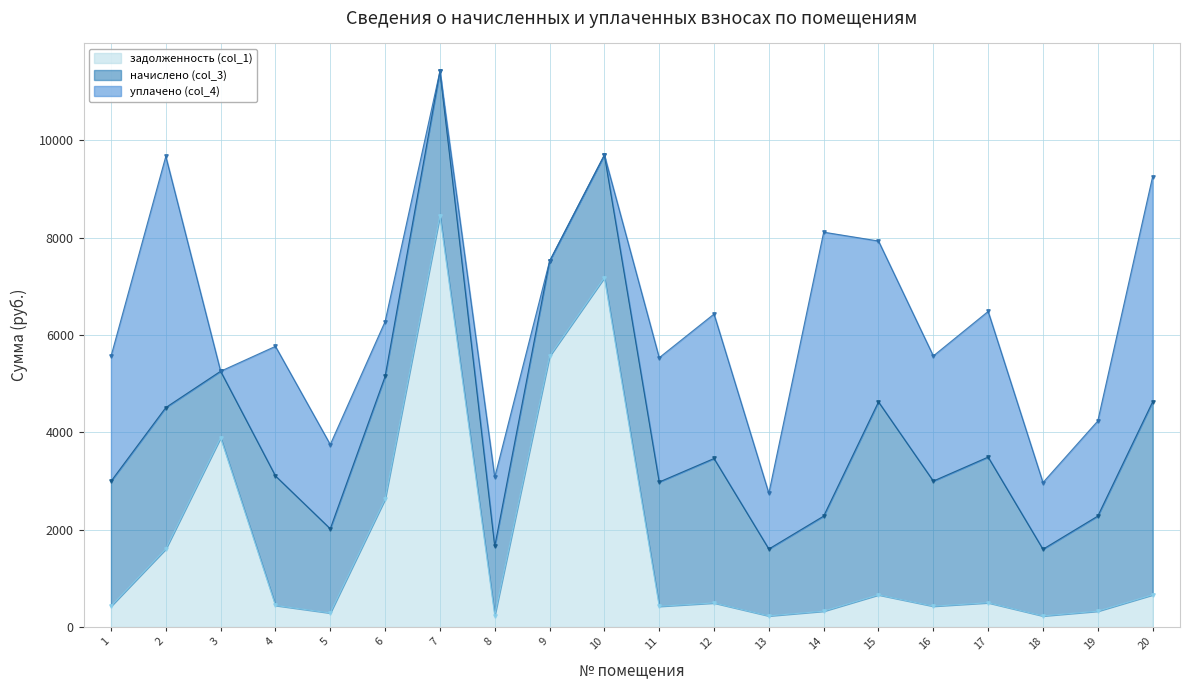

What are all the series names shown in the legend?

задолженность (col_1), начислено (col_3), уплачено (col_4)